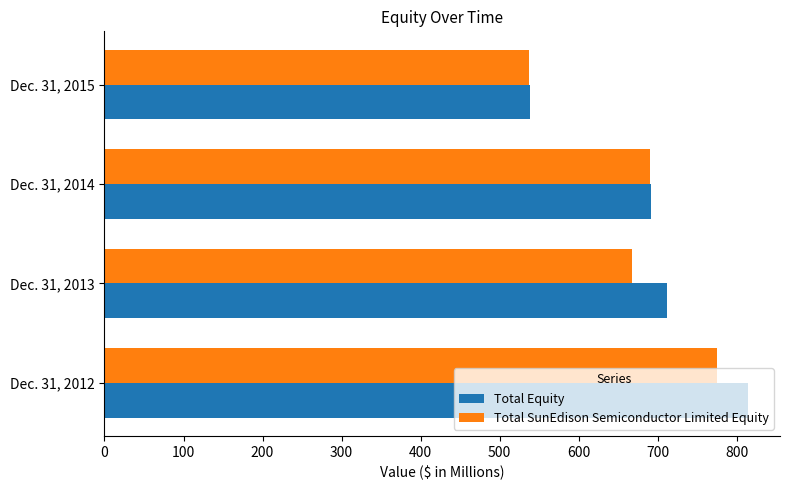

The value of Total Equity at Dec. 31, 2012 is 1464.1. True or false?

False